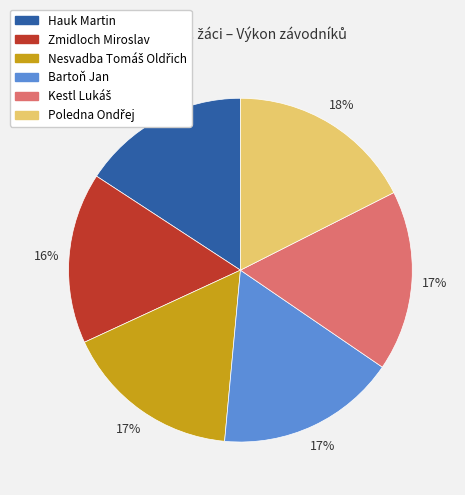

What percentage is the Hauk Martin slice, to the nearest percent?

16%